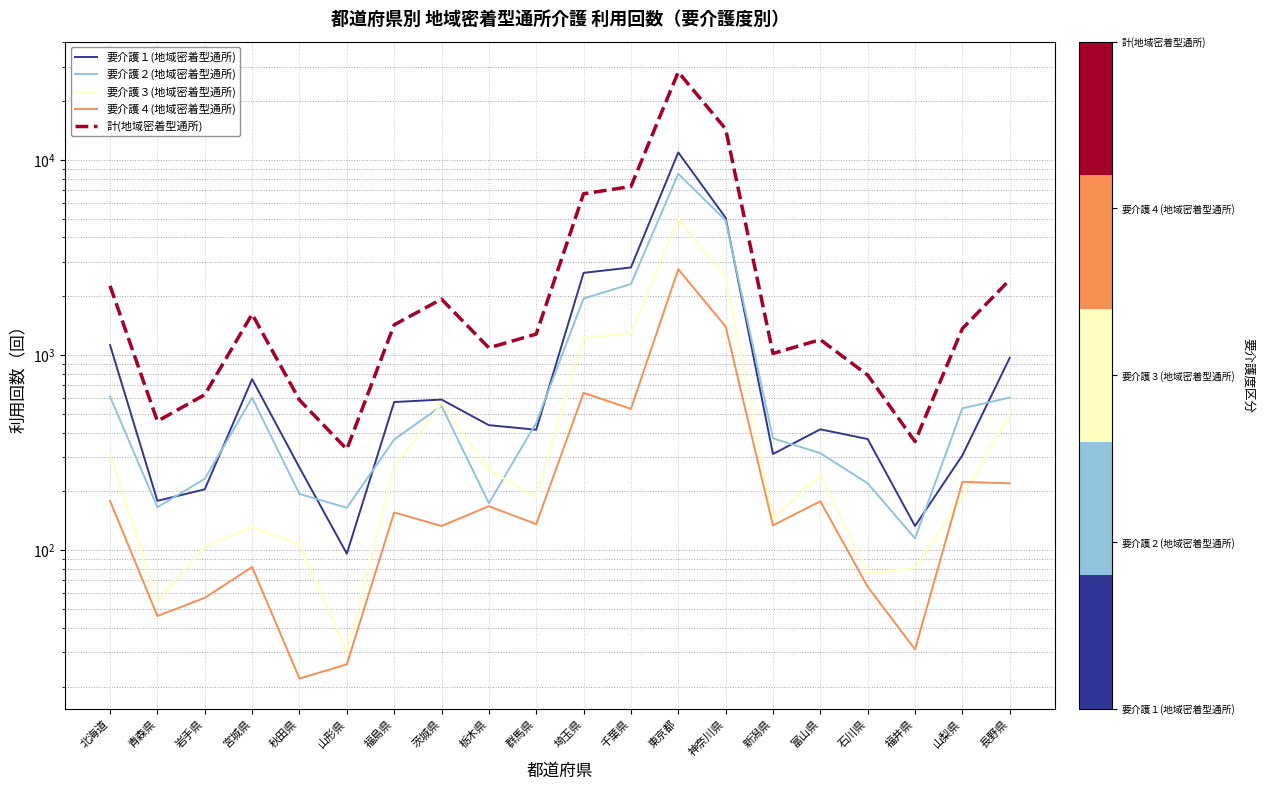

Between 秋田県 and 岩手県, which is larger?

秋田県